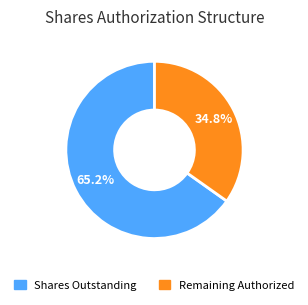

How many segments does this pie chart have?

2